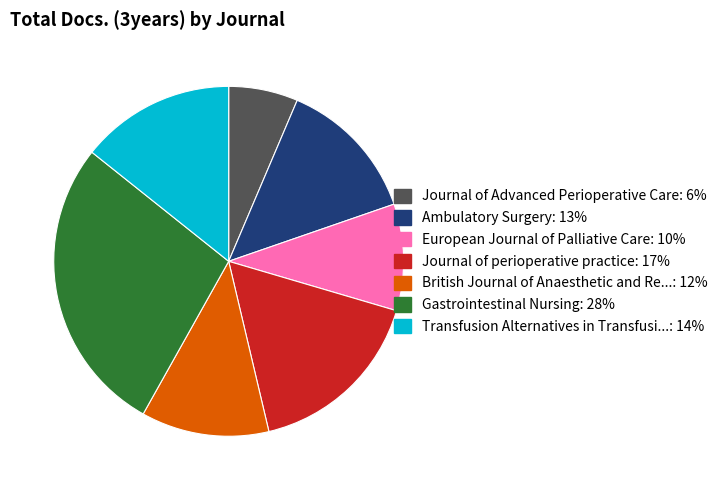

Is there any slice that represents more than half of the pie?

No